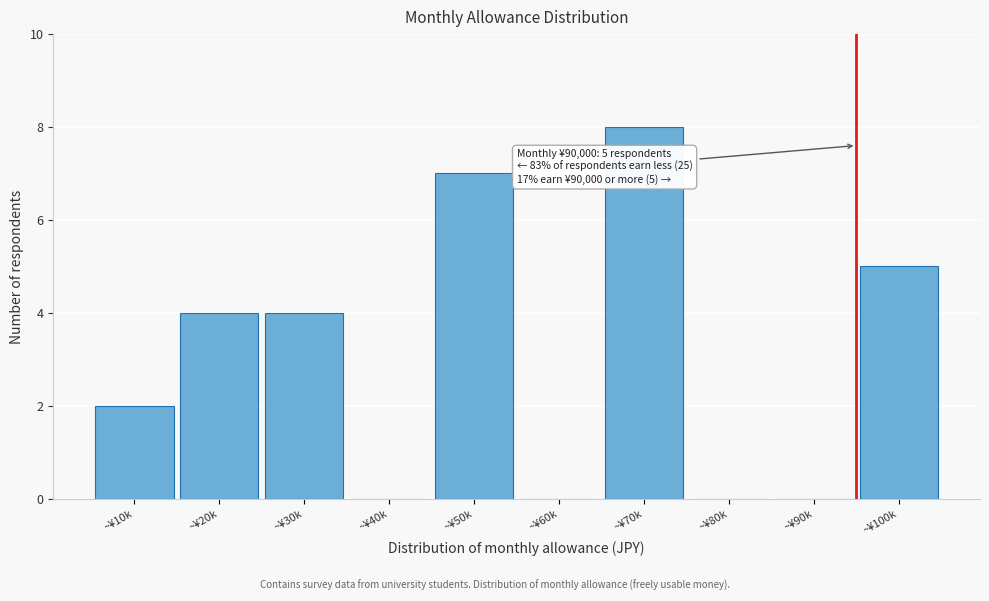

Reading left to right, extract all data points from this chart.

~¥10k=2	~¥20k=4	~¥30k=4	~¥40k=0	~¥50k=7	~¥60k=0	~¥70k=8	~¥80k=0	~¥90k=0	~¥100k=5